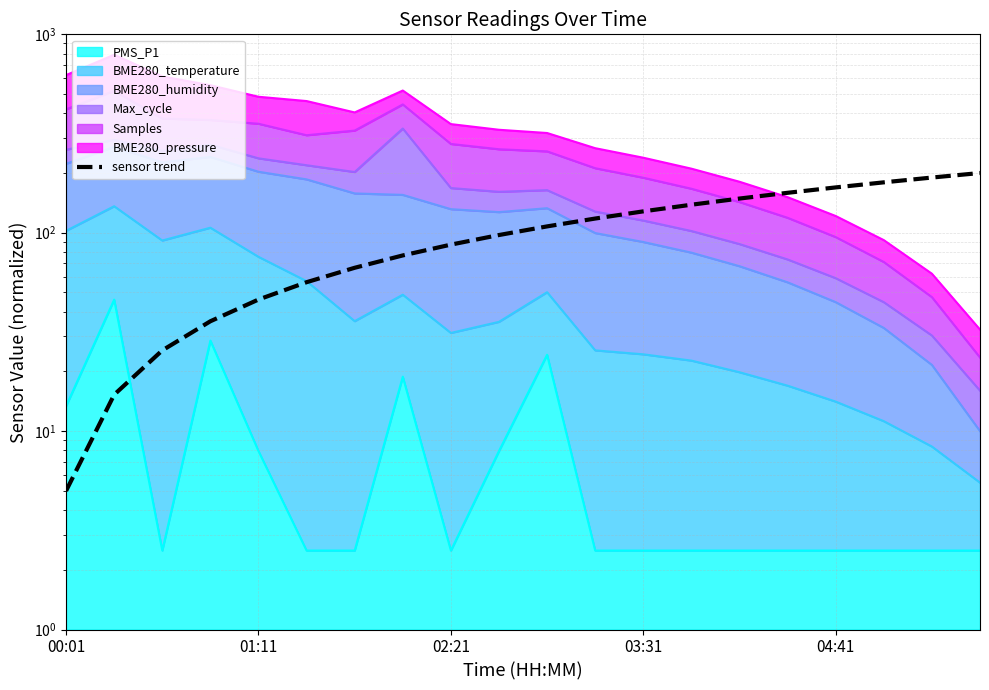

The value at 11 is 117.9. True or false?

True